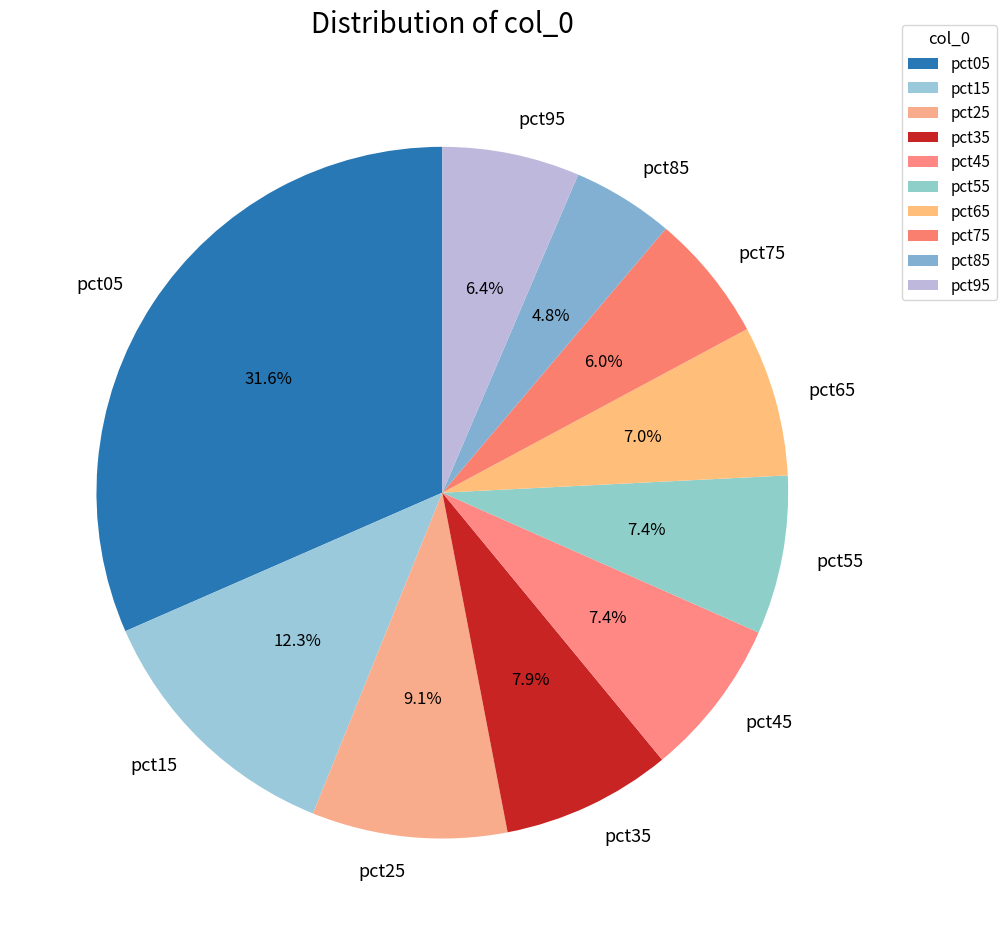

How many segments does this pie chart have?

10